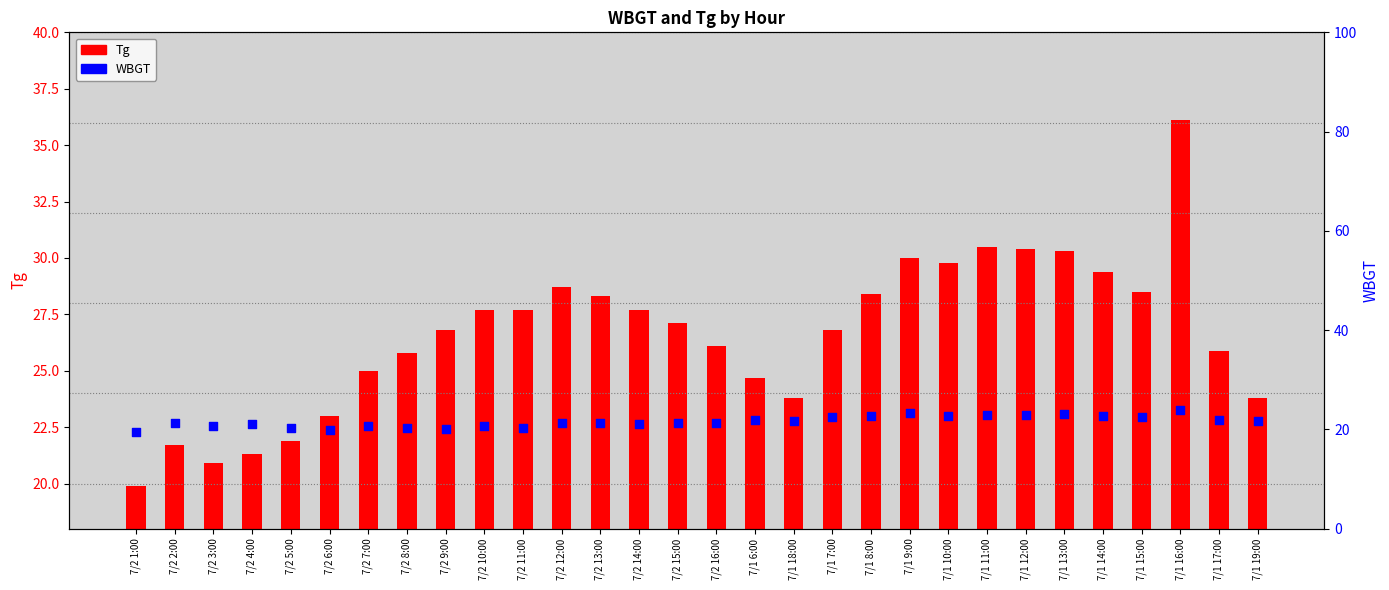

Which series contains the highest Y value?

Tg